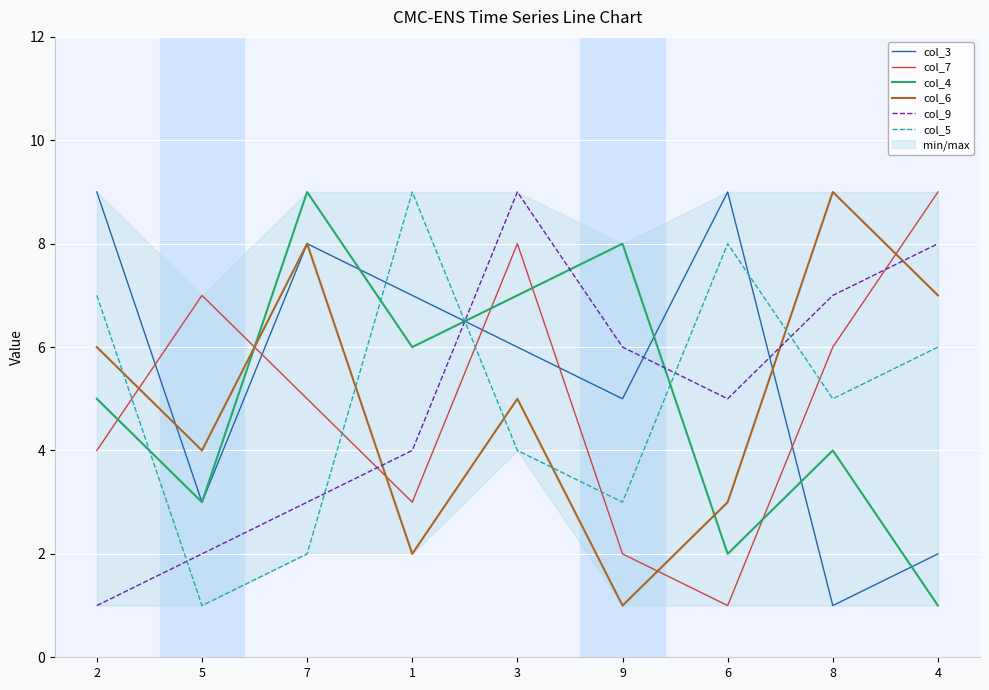

What position from the right is 4?

1